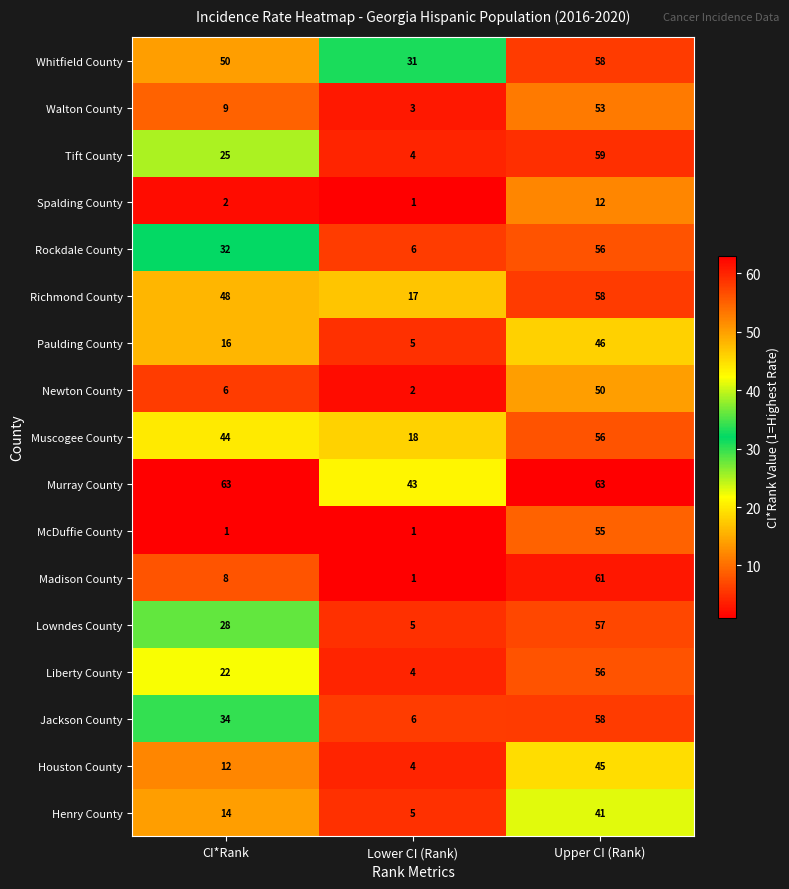

What is the minimum value shown in the chart?

1